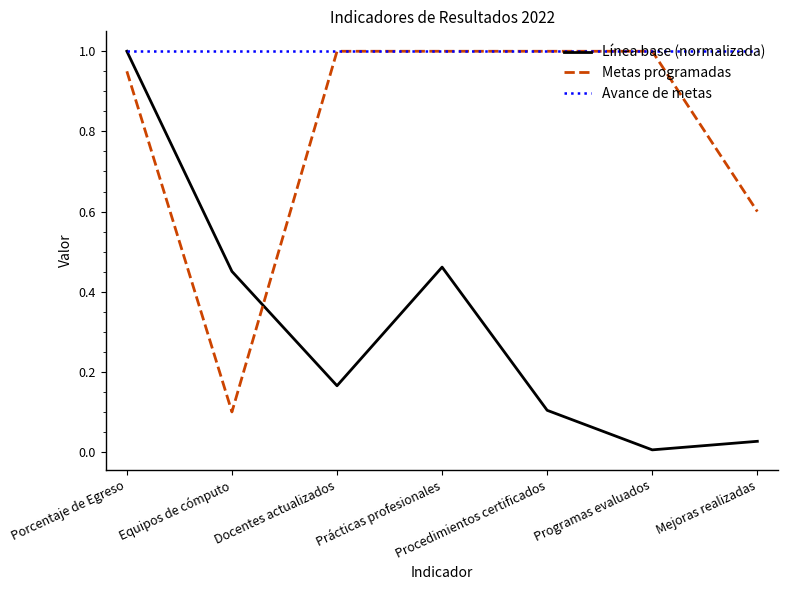

Is this an area chart (filled region under the line)?

No